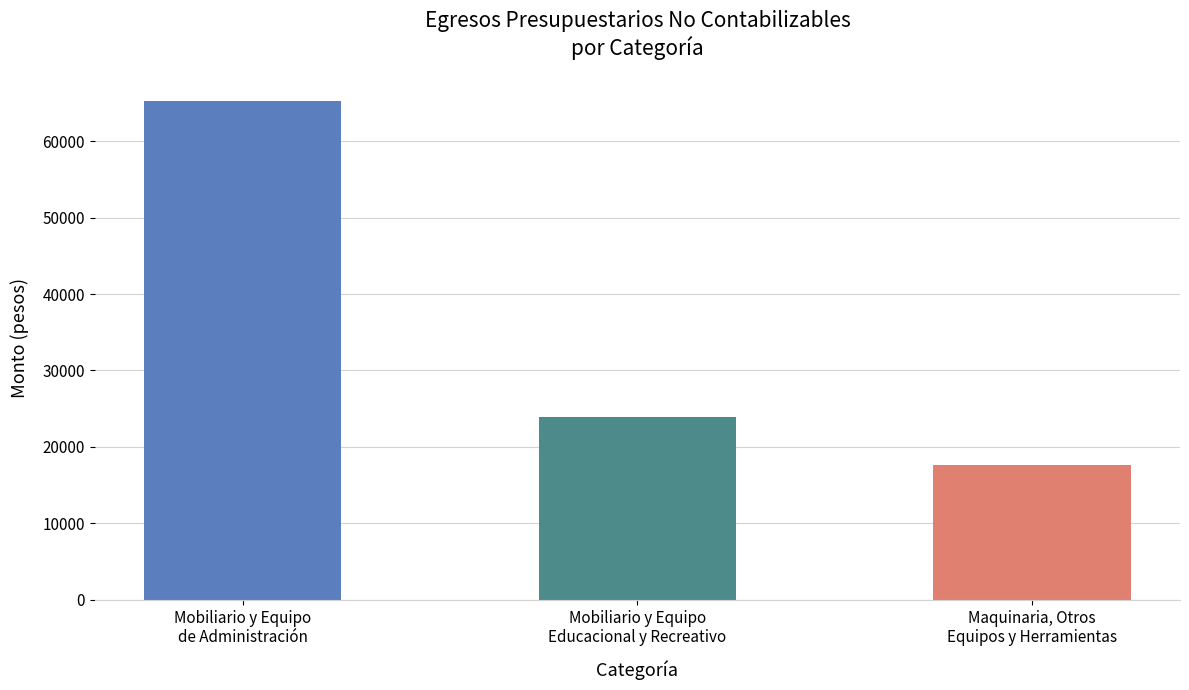

What is the minimum value shown in the chart?

17699.0